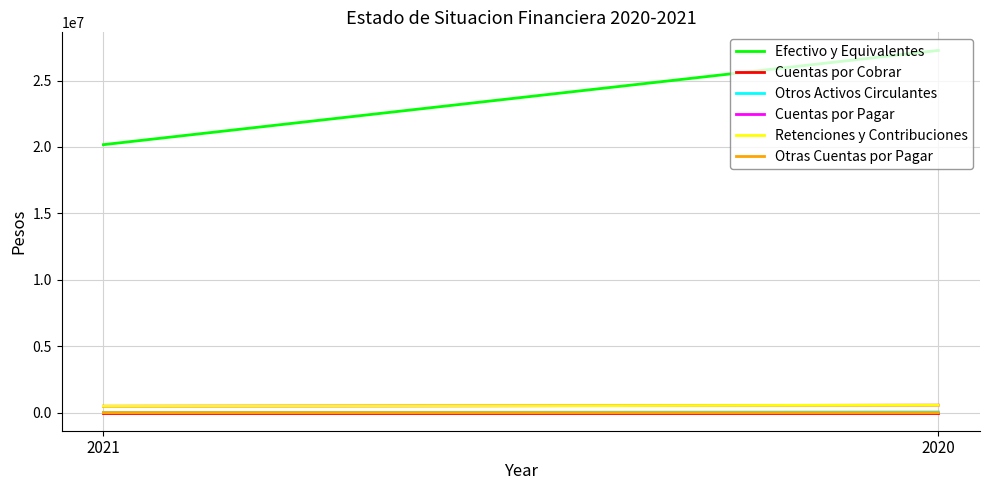

Is the value of Cuentas por Pagar at 2020 greater than the value of Otras Cuentas por Pagar at 2021?

Yes